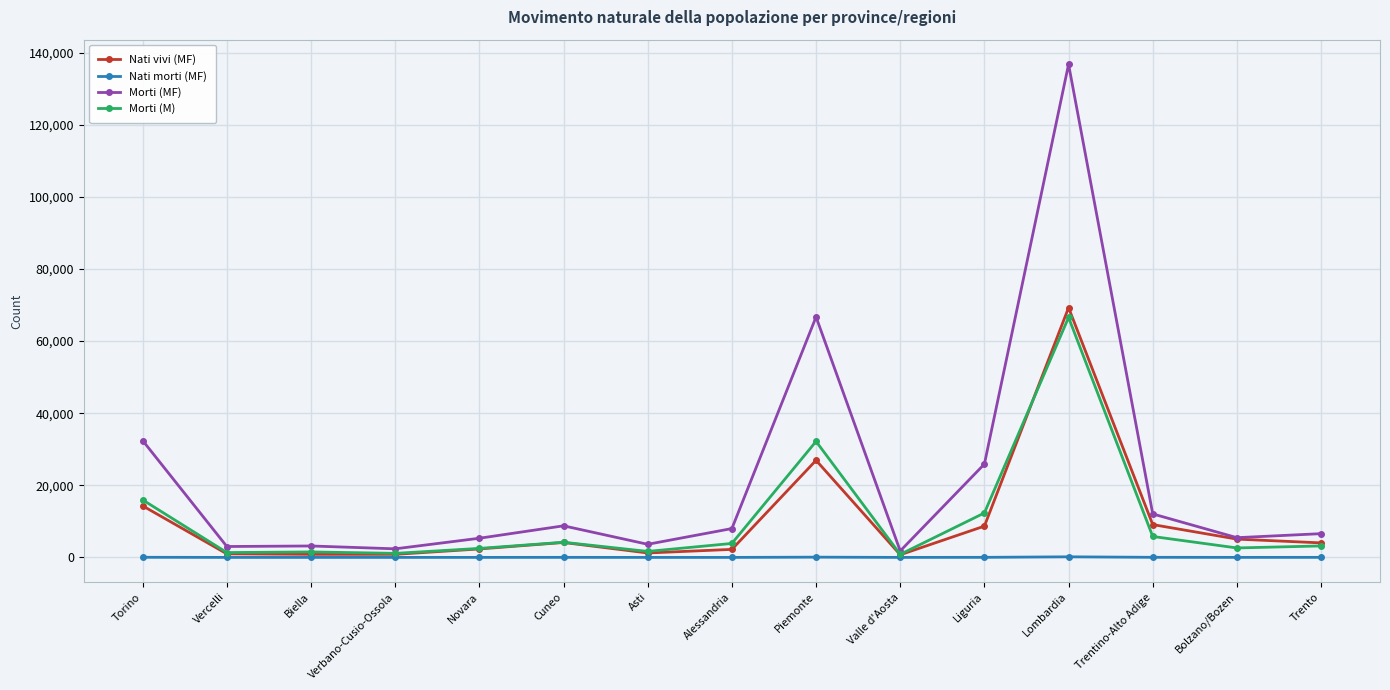

True or false: Morti (M) has more than 1 points higher than both neighbors.

True